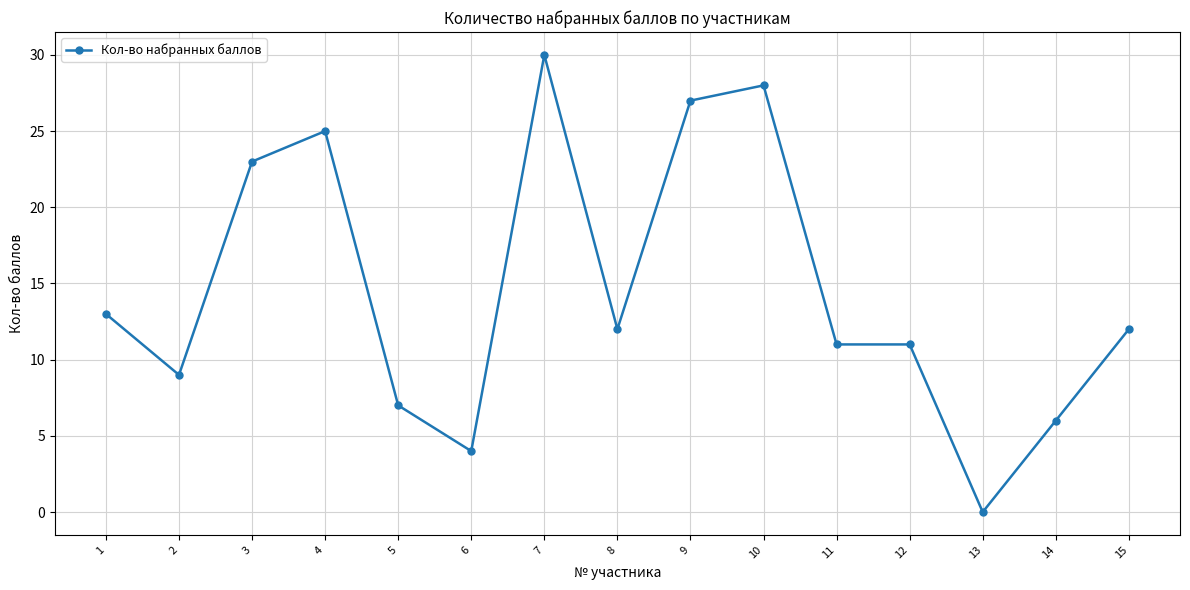

Is it true that the value at 9 is 27?

True